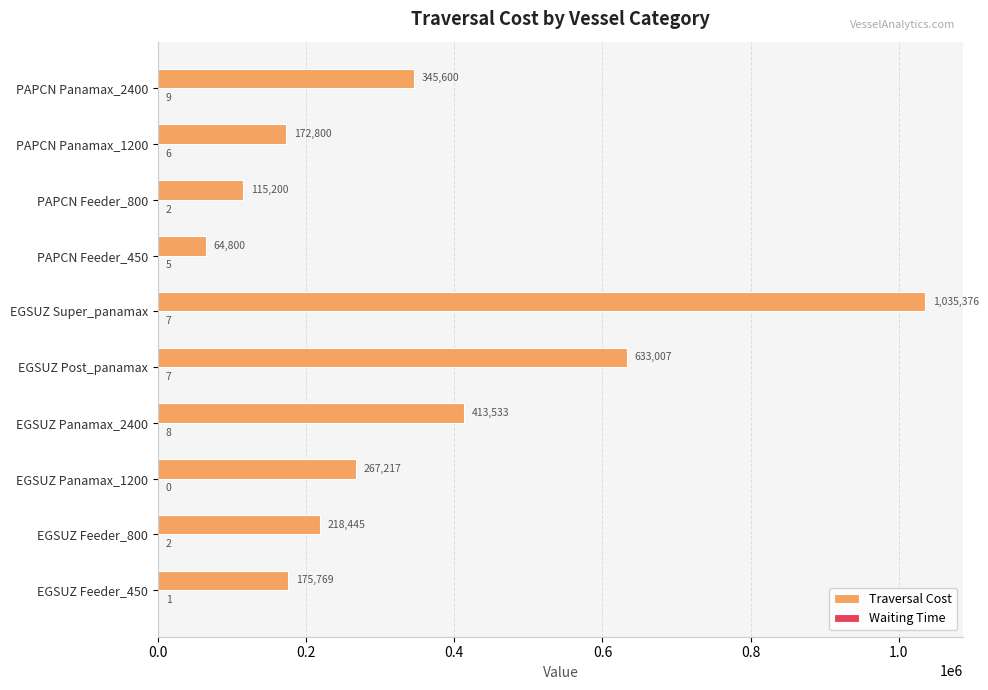

At which category is the sum across all series the highest?

EGSUZ Super_panamax